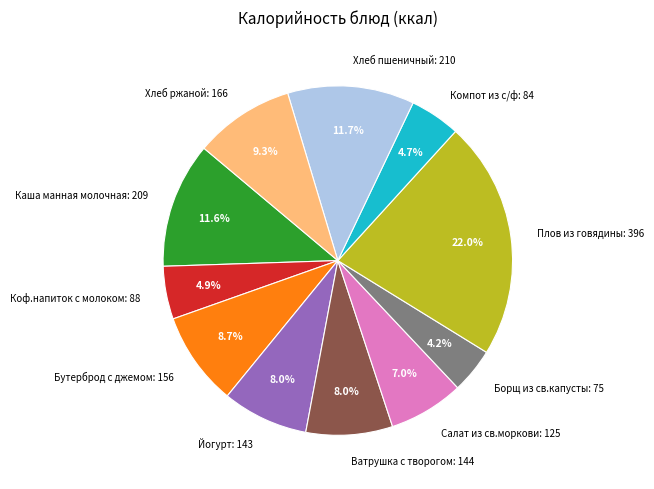

Does Хлеб пшеничный: 210 represent more than half of the total?

No